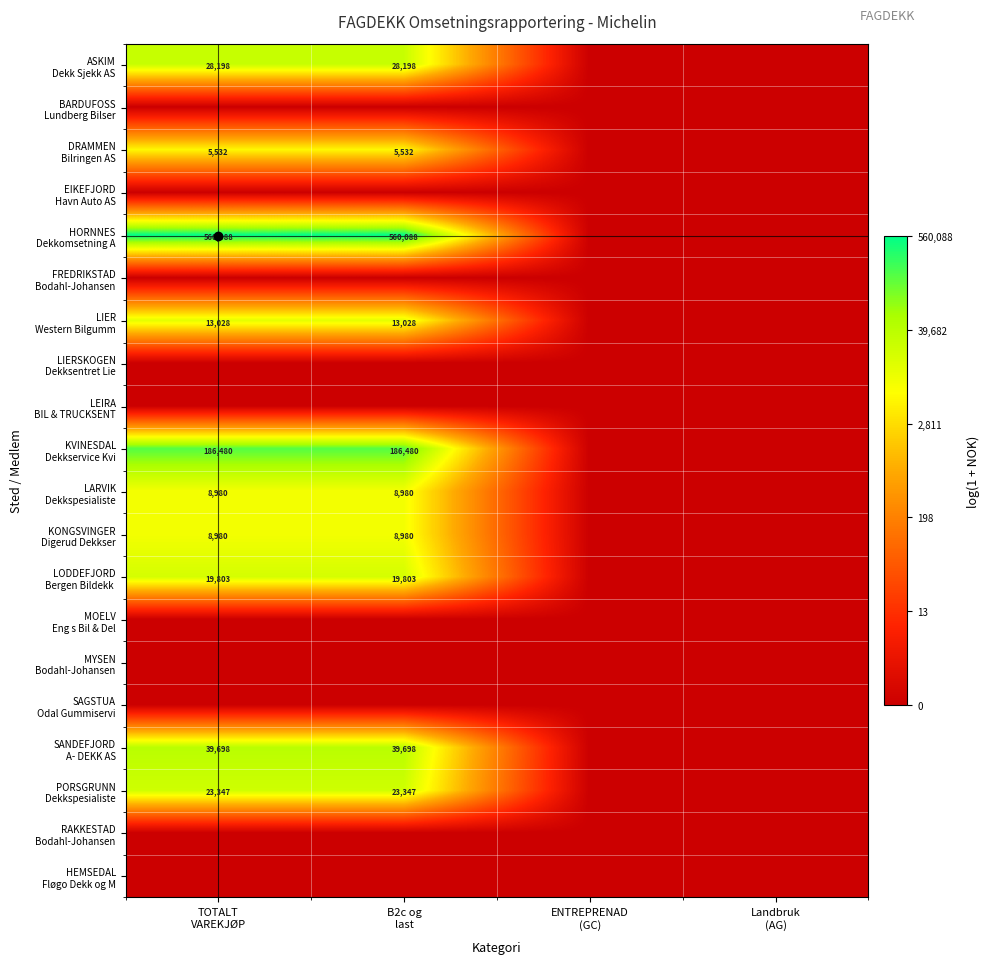

How many series are shown in this chart?

20